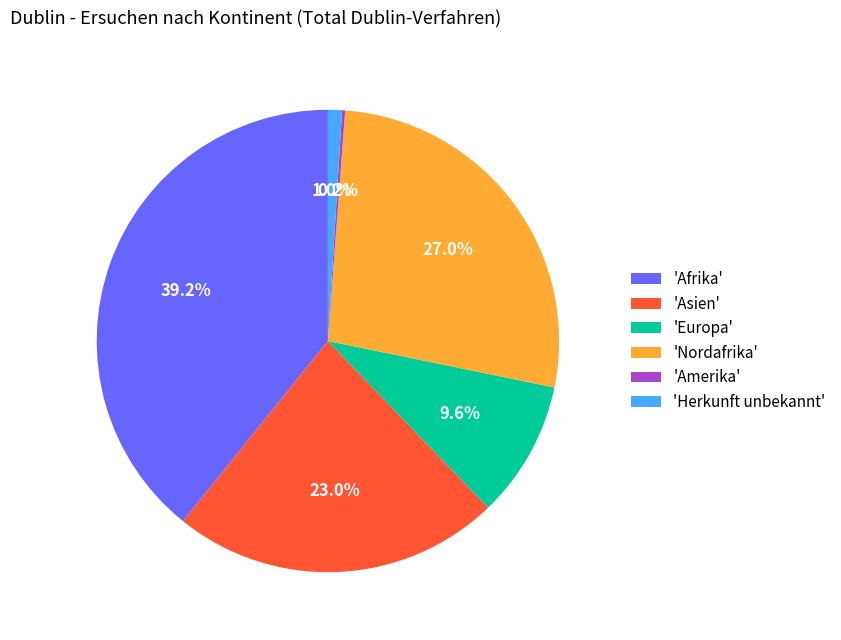

Is 'Asien' the majority of the pie?

No